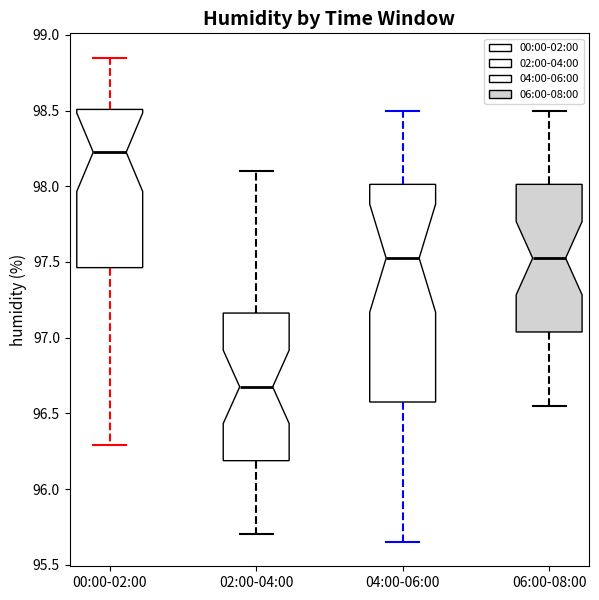

Reading left to right, read every box against the y-axis: the position of its median line, the range the box covers, and the ends of its whiskers. The values are not printed on the chart, so give them approximately, as read against the axis.

00:00-02:00: median 98.25, box 97.45 to 98.50, whiskers 96.30 to 98.85
02:00-04:00: median 96.70, box 96.20 to 97.15, whiskers 95.70 to 98.10
04:00-06:00: median 97.55, box 96.60 to 98.00, whiskers 95.65 to 98.50
06:00-08:00: median 97.55, box 97.05 to 98.00, whiskers 96.55 to 98.50